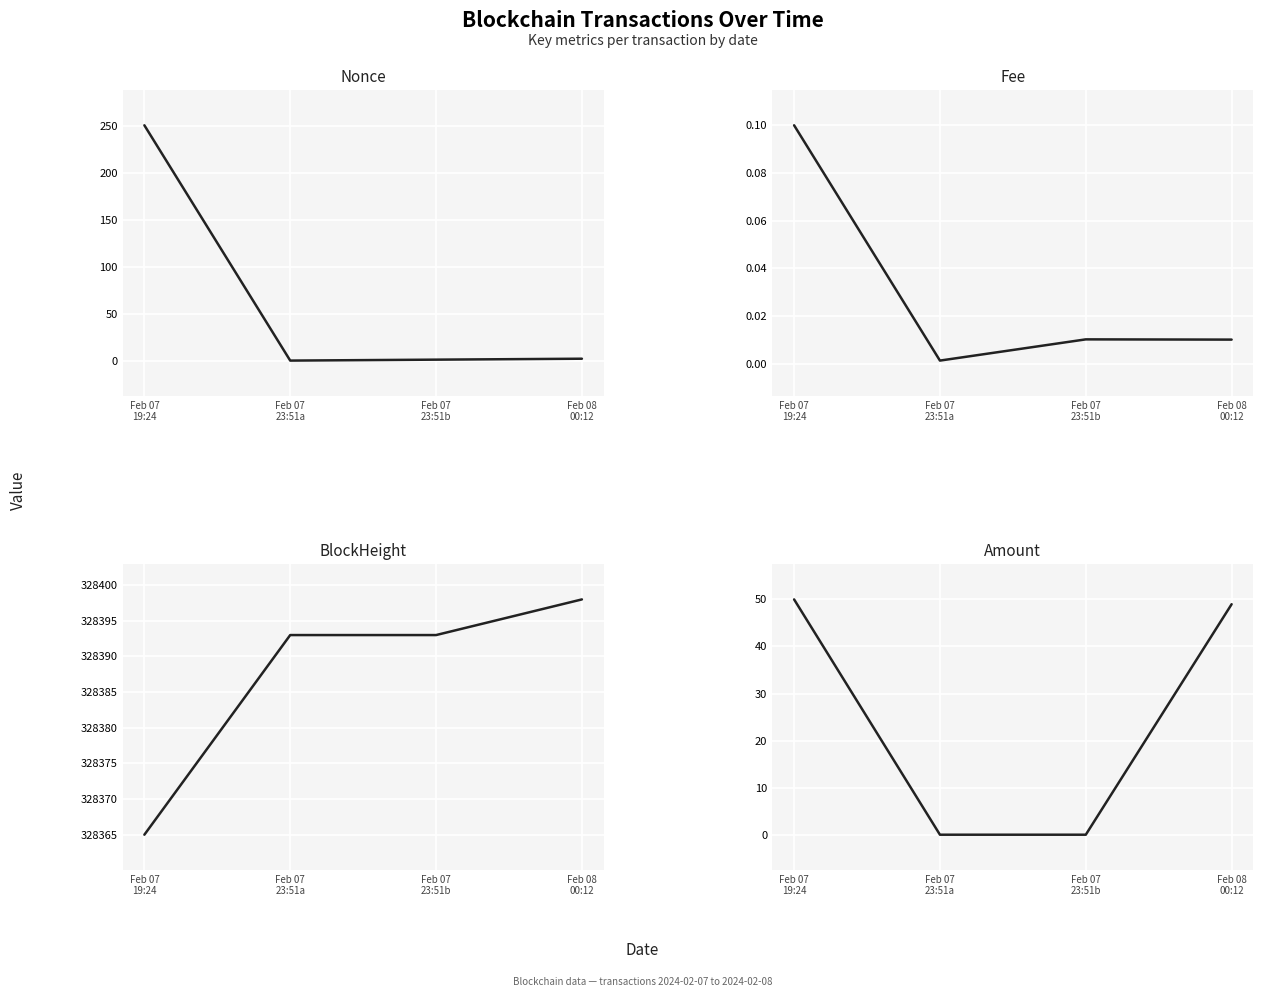

What is the average value of the Nonce series?

63.5